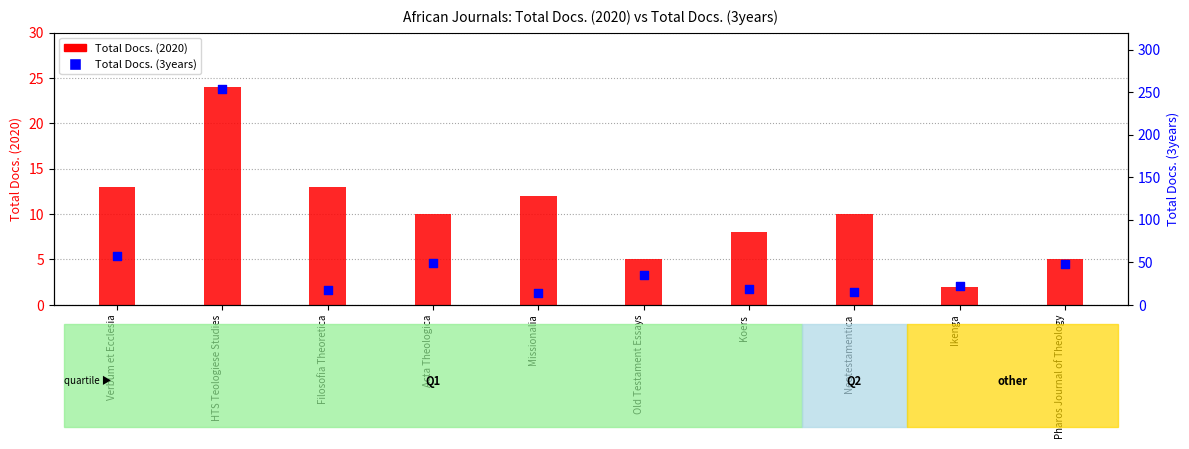

What are all the series names shown in the legend?

Total Docs. (2020), Total Docs. (3years)